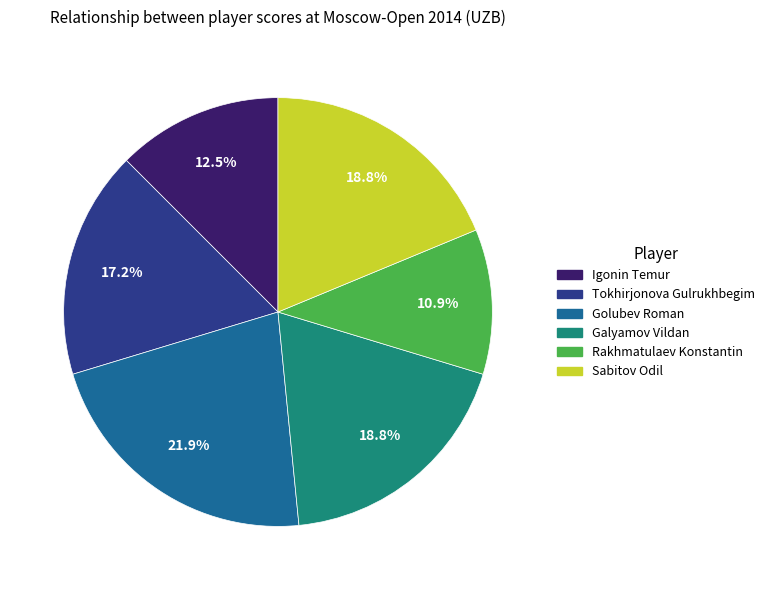

Which has a higher value, Rakhmatulaev Konstantin or Sabitov Odil?

Sabitov Odil